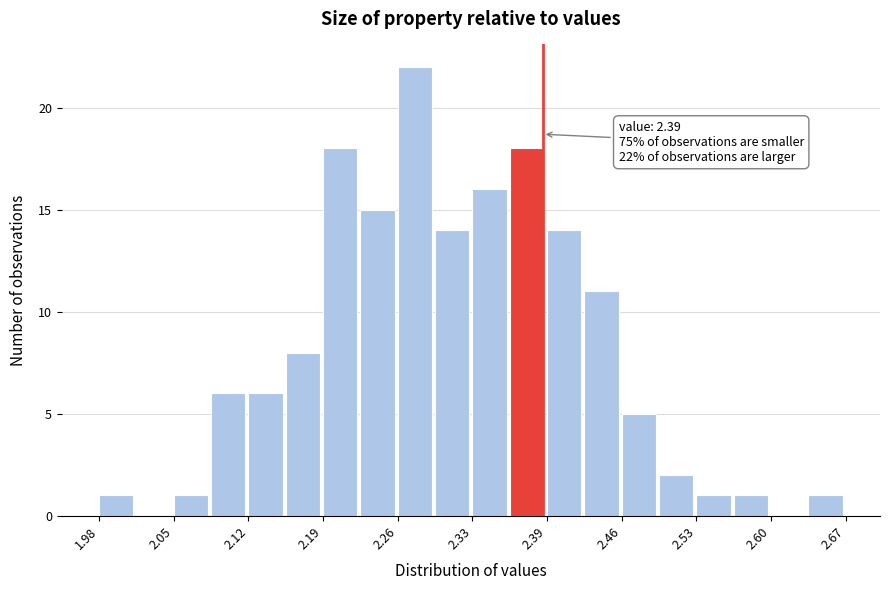

Around what value on the x-axis is the tallest bar? Give the approximate position of its centre, as read against the axis.

2.27